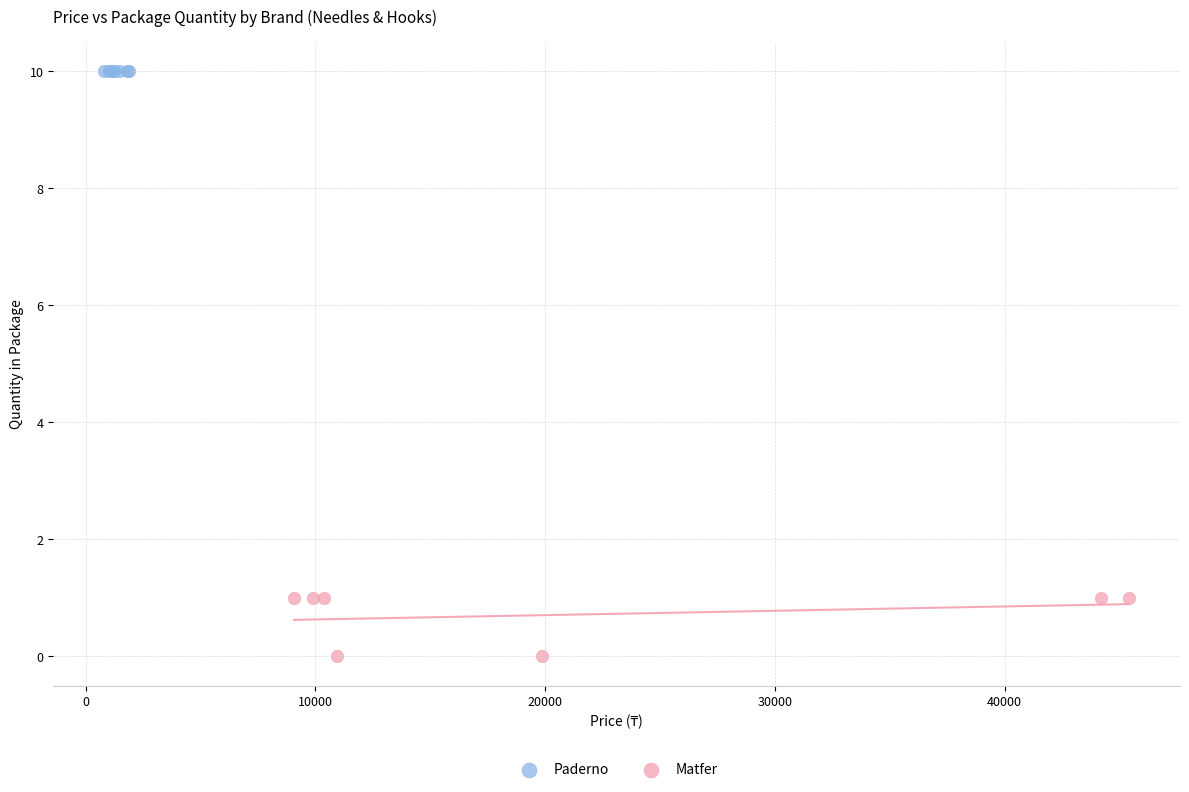

Which series contains the lowest Y value?

Matfer